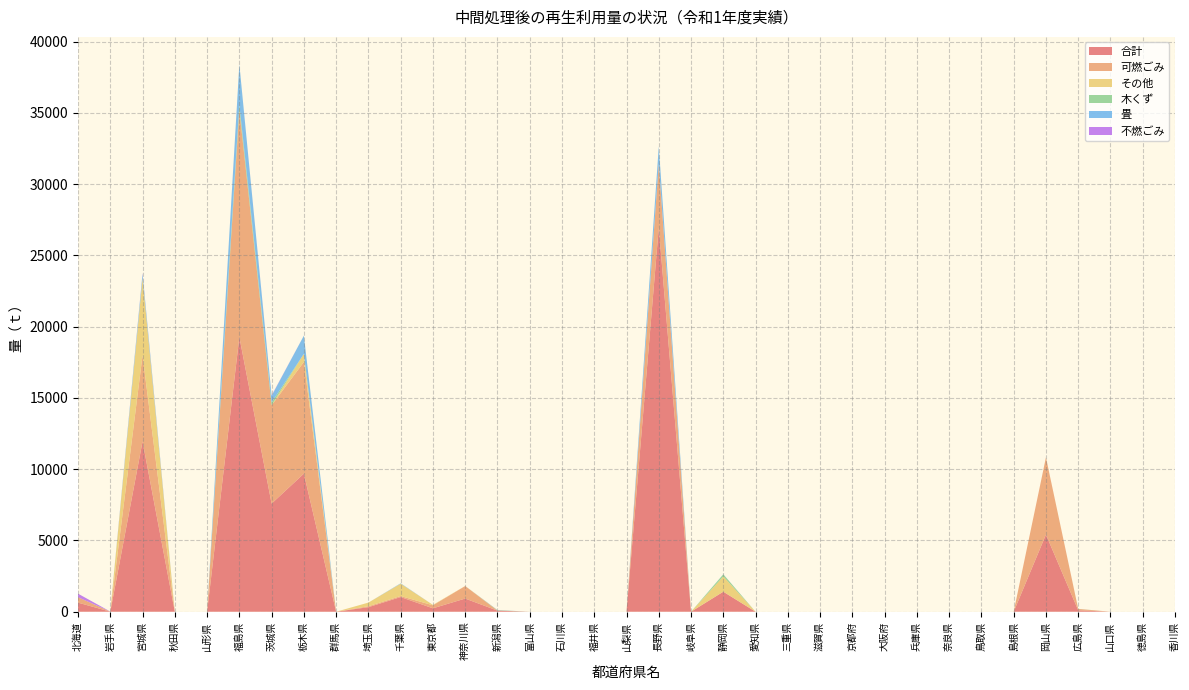

Reading right to left, what are all the values shown in this chart?

合計: 香川県=0	徳島県=0	山口県=0	広島県=101	岡山県=5415	島根県=0	鳥取県=0	奈良県=0	兵庫県=0	大阪府=0	京都府=0	滋賀県=0	三重県=0	愛知県=0	静岡県=1402	岐阜県=0	長野県=26969	山梨県=0	福井県=0	石川県=0	富山県=0	新潟県=77	神奈川県=924	東京都=240	千葉県=1030	埼玉県=320	群馬県=0	栃木県=9689	茨城県=7587	福島県=19283	山形県=0	秋田県=0	宮城県=11953	岩手県=6	北海道=637
可燃ごみ: 香川県=0	徳島県=0	山口県=0	広島県=94	岡山県=5415	島根県=0	鳥取県=0	奈良県=0	兵庫県=0	大阪府=0	京都府=0	滋賀県=0	三重県=0	愛知県=0	静岡県=7	岐阜県=0	長野県=4463	山梨県=0	福井県=0	石川県=0	富山県=0	新潟県=0	神奈川県=877	東京都=210	千葉県=70	埼玉県=66	群馬県=0	栃木県=7836	茨城県=6899	福島県=15911	山形県=0	秋田県=0	宮城県=6041	岩手県=3	北海道=379
その他: 香川県=0	徳島県=0	山口県=0	広島県=0	岡山県=0	島根県=0	鳥取県=0	奈良県=0	兵庫県=0	大阪府=0	京都府=0	滋賀県=0	三重県=0	愛知県=0	静岡県=1063	岐阜県=0	長野県=0	山梨県=0	福井県=0	石川県=0	富山県=0	新潟県=0	神奈川県=6	東京都=30	千葉県=867	埼玉県=254	群馬県=0	栃木県=566	茨城県=7	福島県=47	山形県=0	秋田県=0	宮城県=5387	岩手県=0	北海道=0
木くず: 香川県=0	徳島県=0	山口県=0	広島県=7	岡山県=0	島根県=0	鳥取県=0	奈良県=0	兵庫県=0	大阪府=0	京都府=0	滋賀県=0	三重県=0	愛知県=0	静岡県=150	岐阜県=0	長野県=3	山梨県=0	福井県=0	石川県=0	富山県=0	新潟県=33	神奈川県=0	東京都=0	千葉県=0	埼玉県=0	群馬県=0	栃木県=2	茨城県=193	福島県=331	山形県=0	秋田県=0	宮城県=31	岩手県=0	北海道=0
畳: 香川県=0	徳島県=0	山口県=0	広島県=0	岡山県=0	島根県=0	鳥取県=0	奈良県=0	兵庫県=0	大阪府=0	京都府=0	滋賀県=0	三重県=0	愛知県=0	静岡県=7	岐阜県=0	長野県=1215	山梨県=0	福井県=0	石川県=0	富山県=0	新潟県=0	神奈川県=0	東京都=0	千葉県=29	埼玉県=0	群馬県=0	栃木県=1279	茨城県=461	福島県=2842	山形県=0	秋田県=0	宮城県=295	岩手県=3	北海道=0
不燃ごみ: 香川県=0	徳島県=0	山口県=0	広島県=0	岡山県=0	島根県=0	鳥取県=0	奈良県=0	兵庫県=0	大阪府=0	京都府=0	滋賀県=0	三重県=0	愛知県=0	静岡県=0	岐阜県=0	長野県=1	山梨県=0	福井県=0	石川県=0	富山県=0	新潟県=9	神奈川県=0	東京都=0	千葉県=0	埼玉県=0	群馬県=0	栃木県=0	茨城県=27	福島県=0	山形県=0	秋田県=0	宮城県=43	岩手県=0	北海道=251